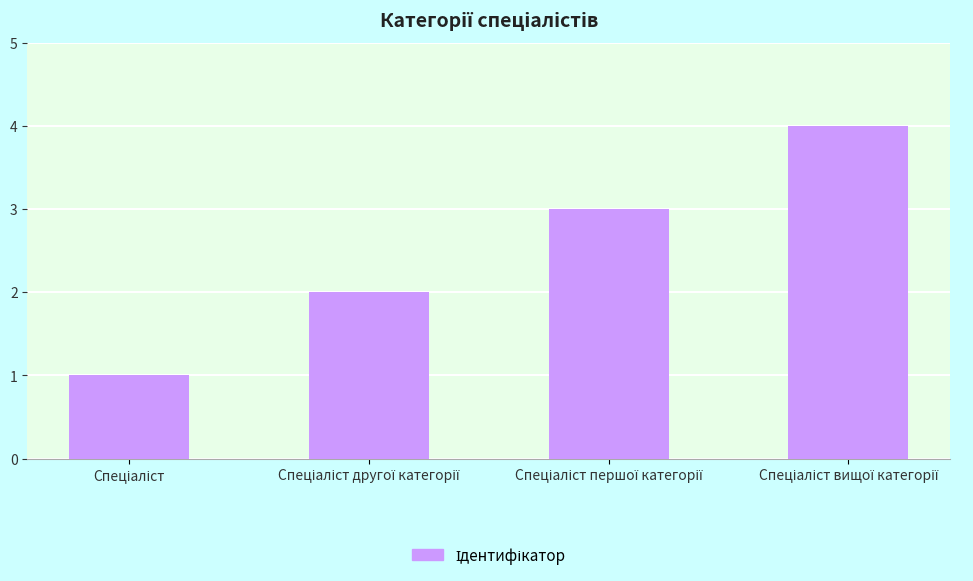

Reading right to left, list all the values displayed in this chart.

4	3	2	1